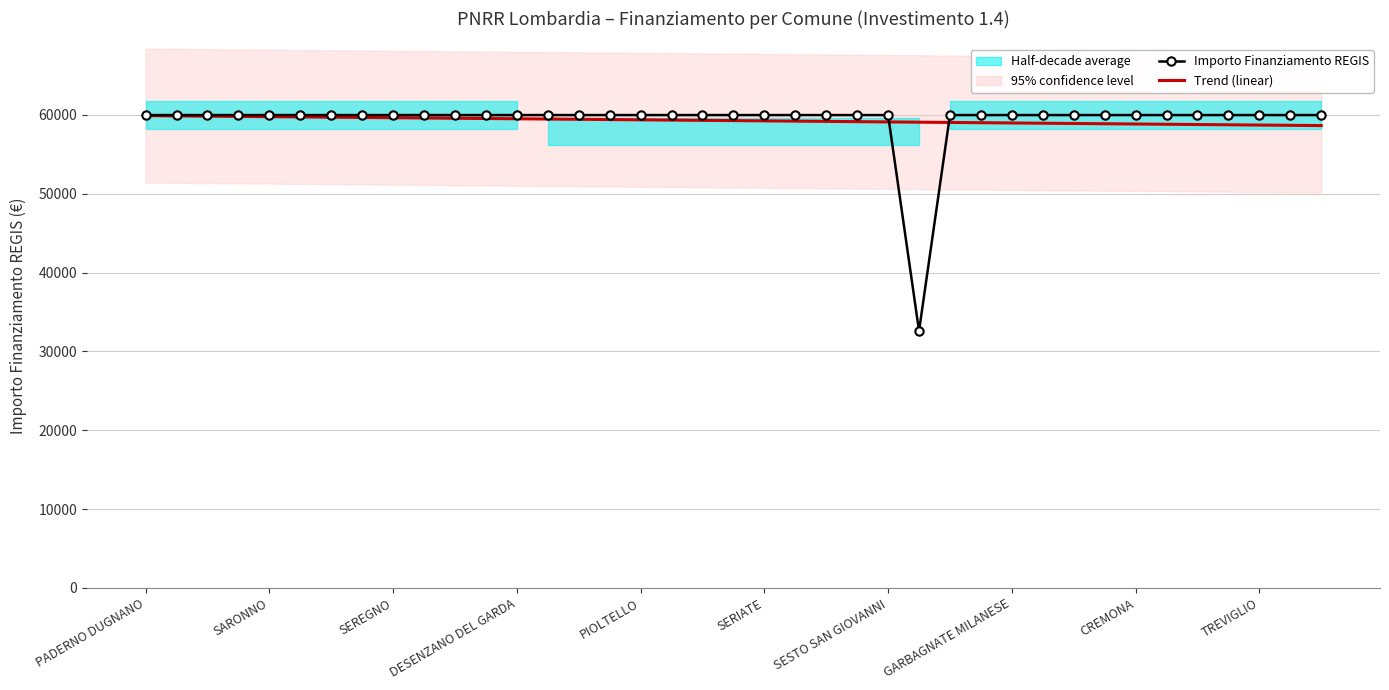

What is the lowest value of the Importo Finanziamento REGIS series?

32589.0